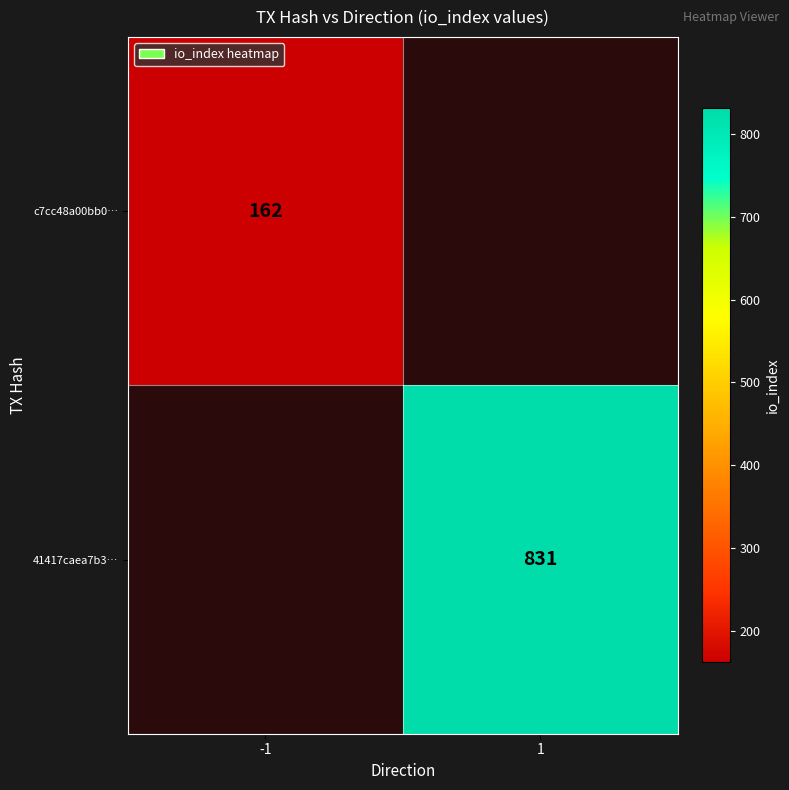

The value of 41417caea7b3… at 1 is 831. True or false?

True